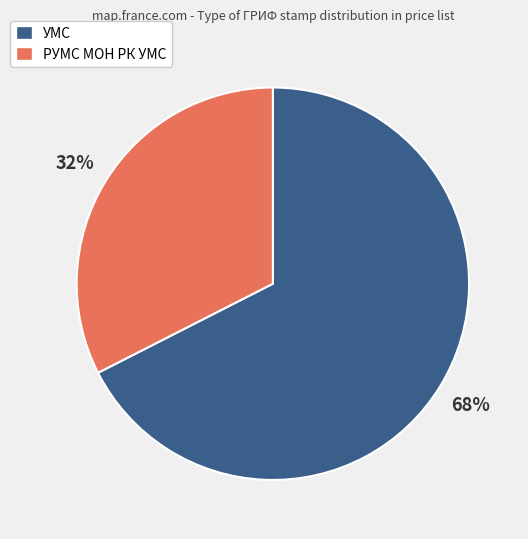

Does РУМС МОН РК УМС represent more than half of the total?

No